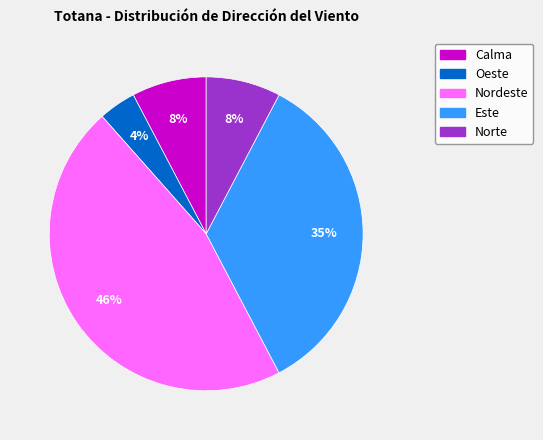

Combined, do Norte and Este account for over 50%?

No